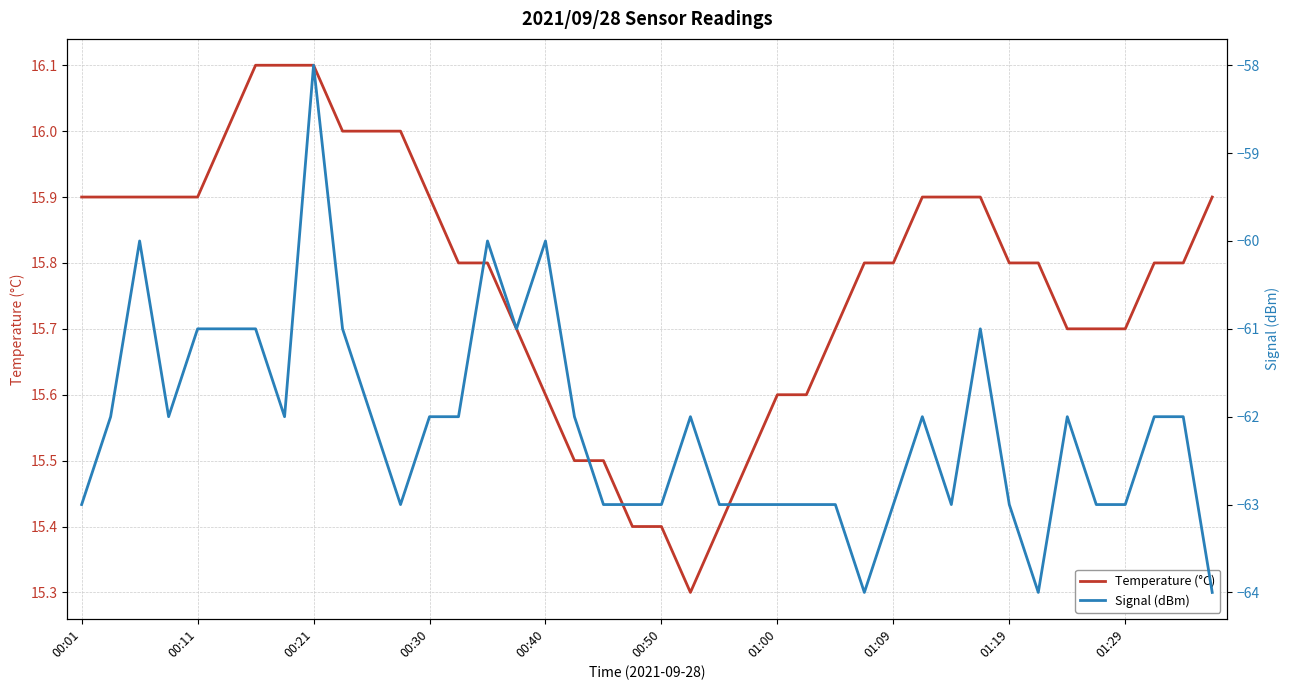

Does the chart display data point markers on the line(s)?

No